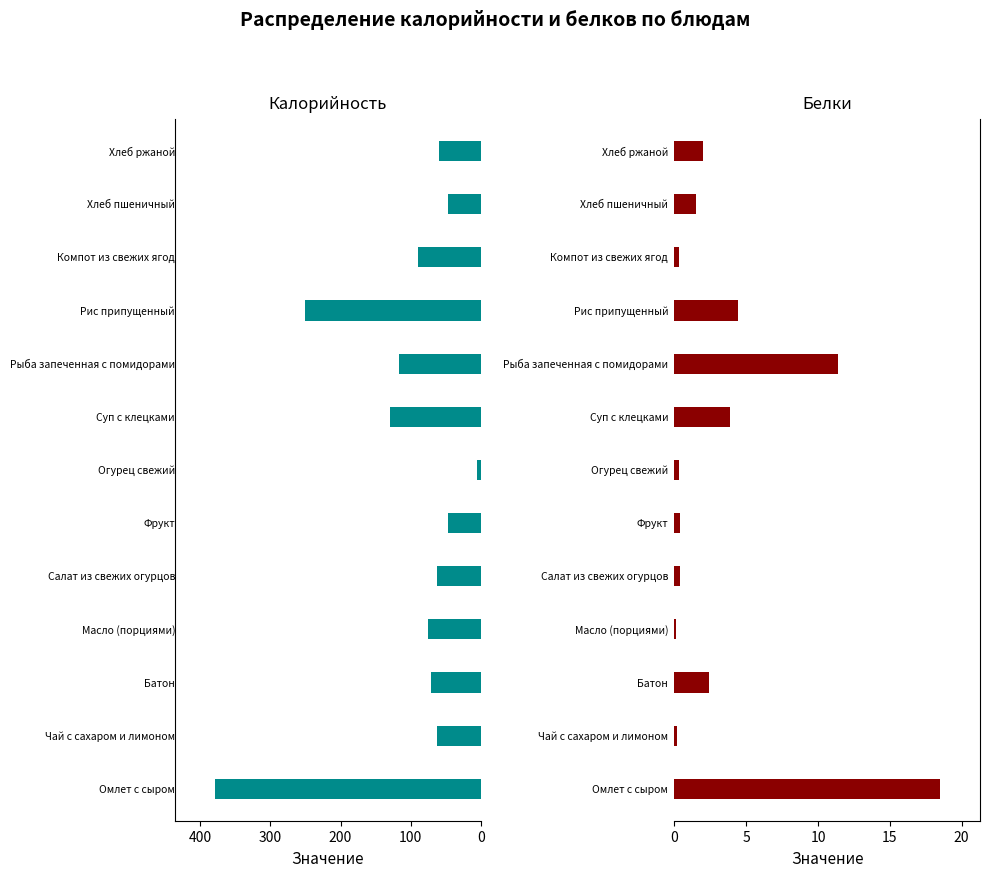

Is the value of Белки at 9 greater than the value of Калорийность at 7?

No